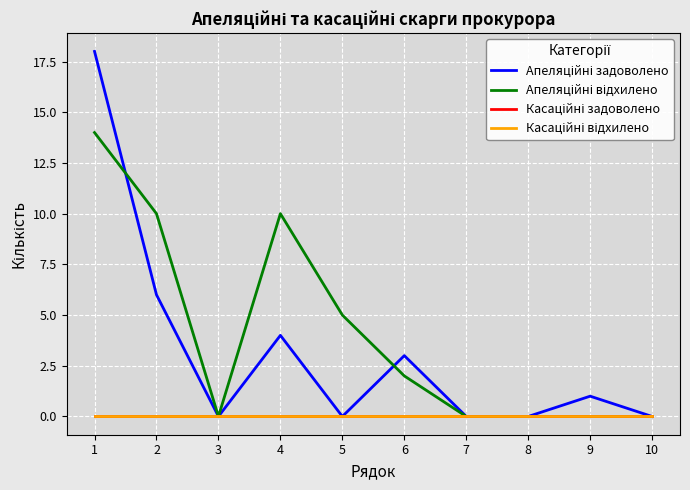

List the labels in order of Касаційні відхилено value, largest first.

1, 2, 3, 4, 5, 6, 7, 8, 9, 10